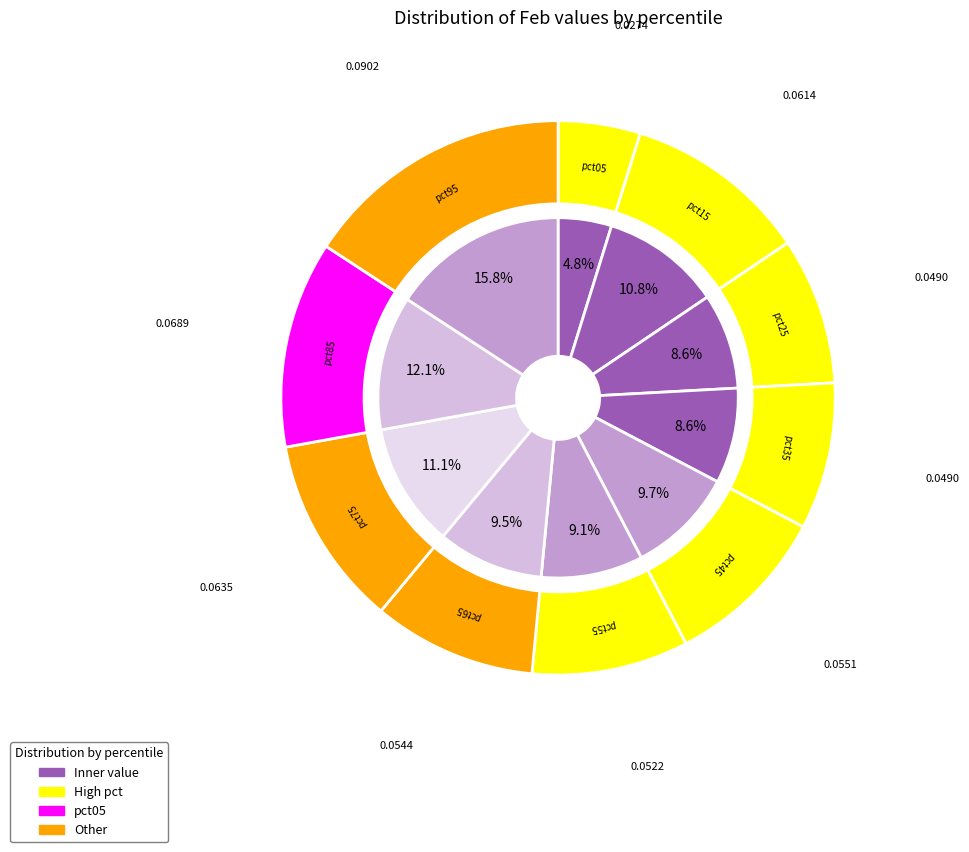

To the nearest percent, what is the combined percentage of pct35 and pct55?

18%